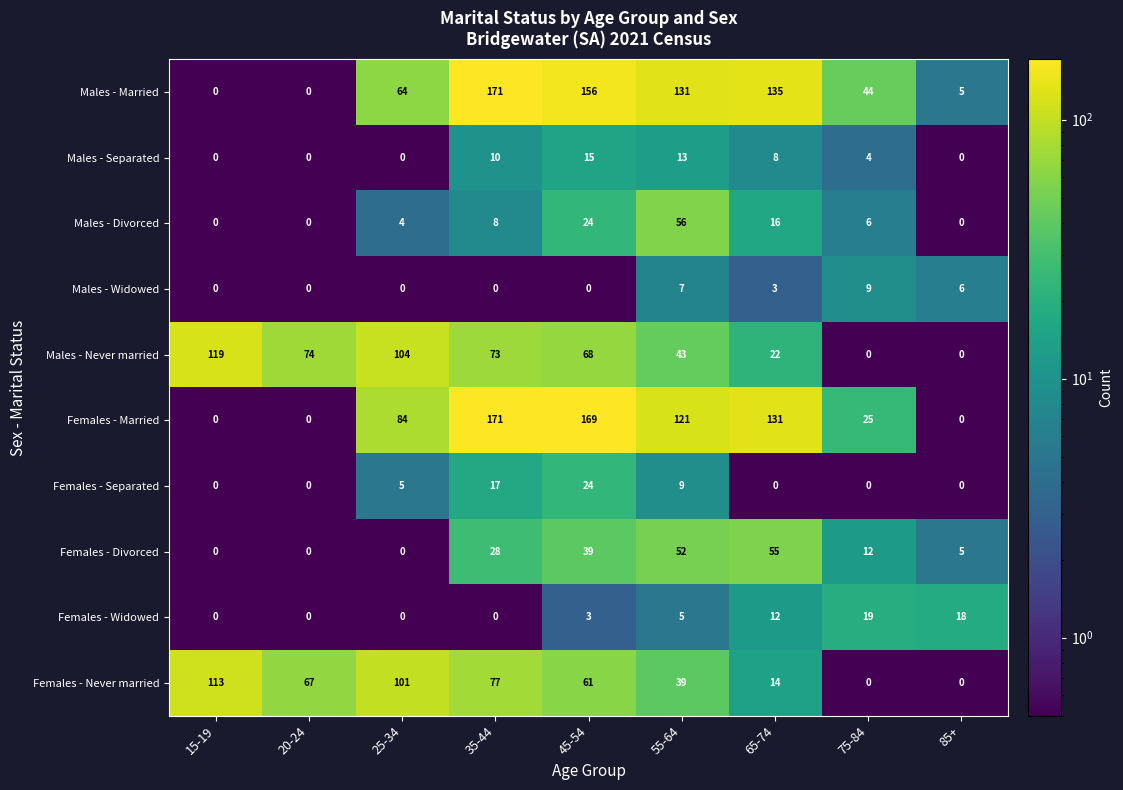

True or false: Males - Separated has a value of 13 at 65-74.

False